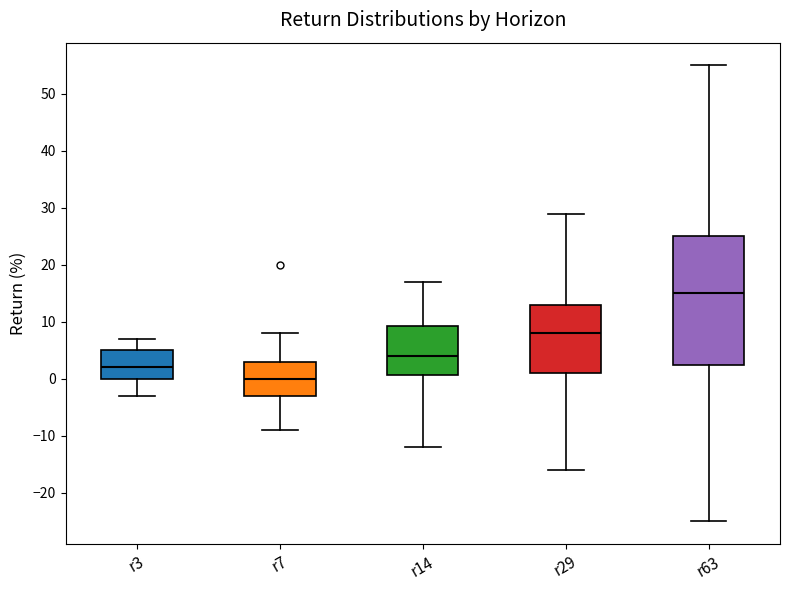

Comparing the boxes themselves (not the whiskers), which one is the tallest?

r63